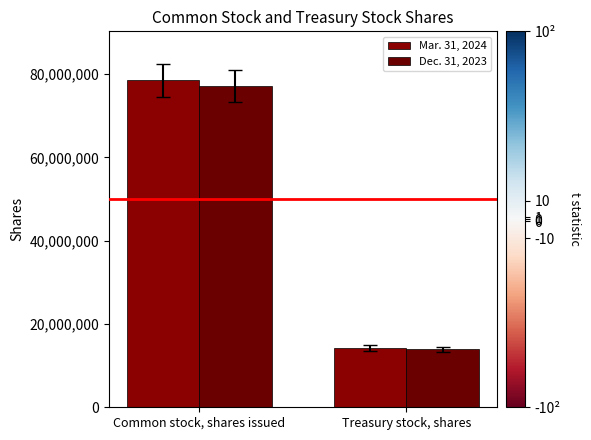

Reading left to right, what are all the values shown in this chart?

Mar. 31, 2024: Common stock, shares issued=78514830	Treasury stock, shares=14299626
Dec. 31, 2023: Common stock, shares issued=77218765	Treasury stock, shares=13892049